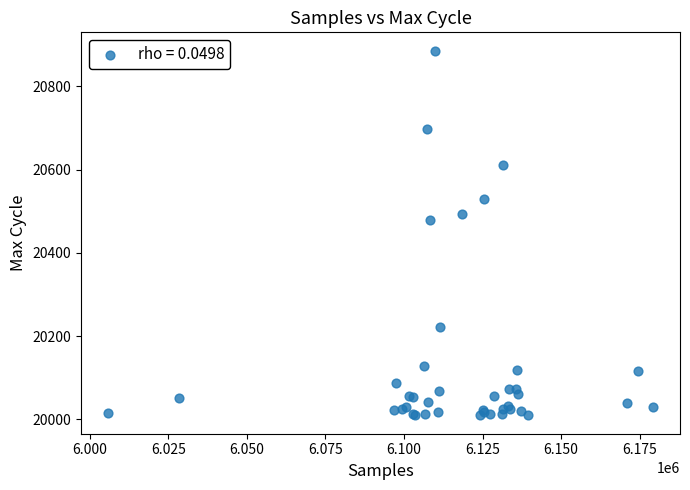

What Y value in the scatter plot is closest to 20447?

20480